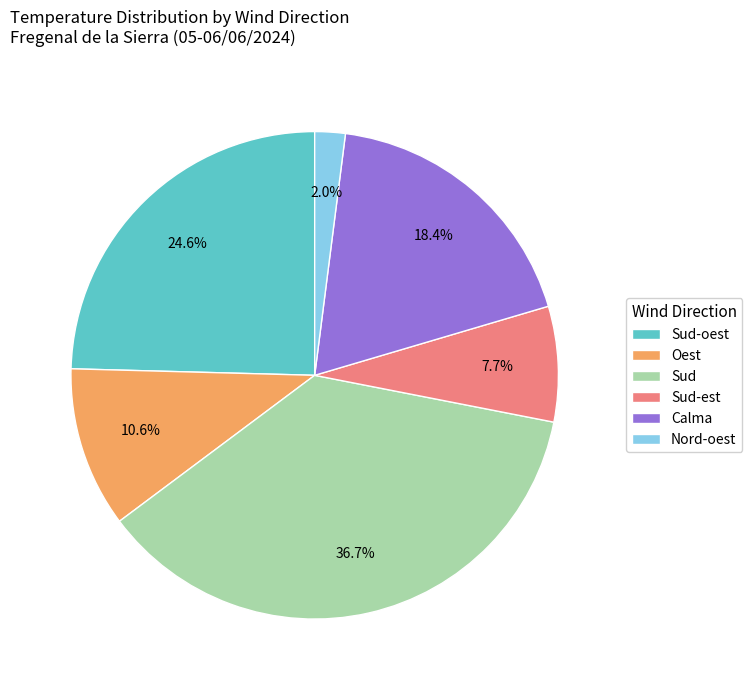

What is the ratio of the value at Calma to the value at Sud?

0.5